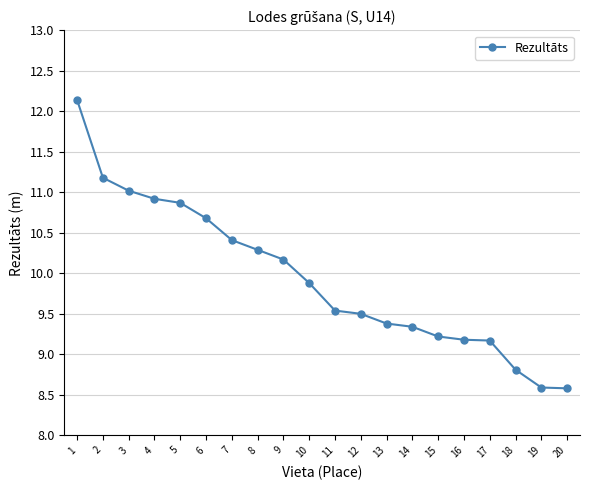

What is the sum of the values at 19 and 3?

19.6